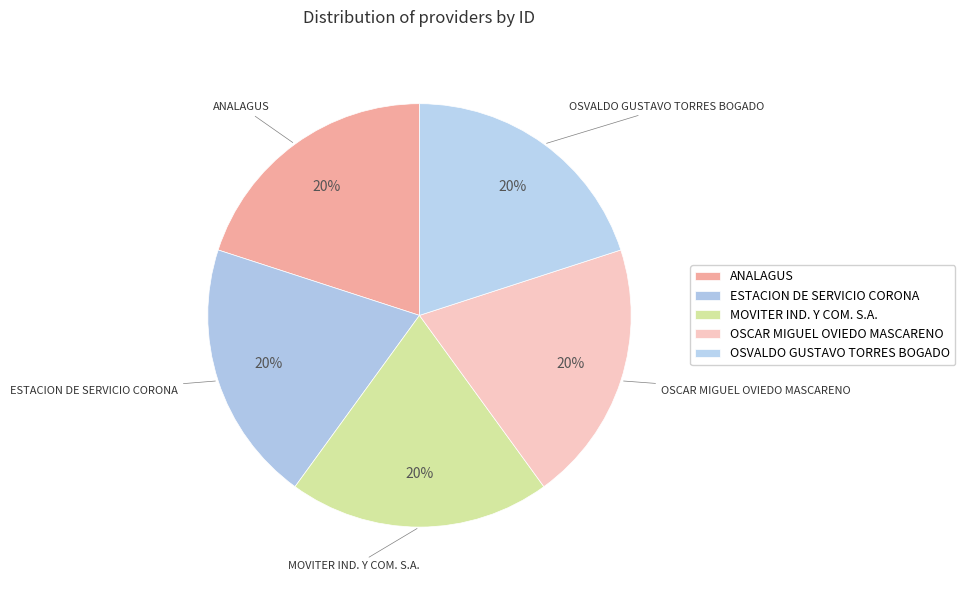

What is the ratio of the value at ANALAGUS to the value at MOVITER IND. Y COM. S.A.?

1.0